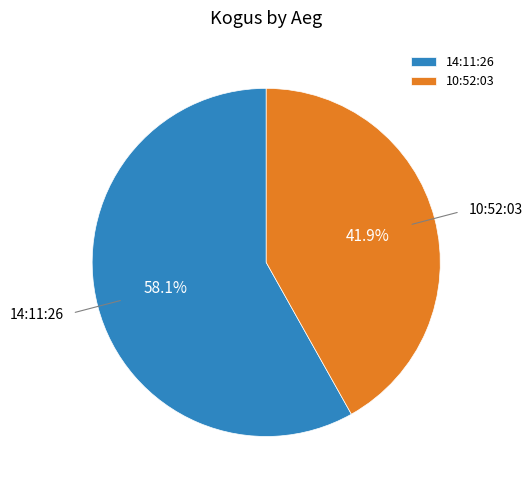

What is the largest slice in the pie chart?

14:11:26